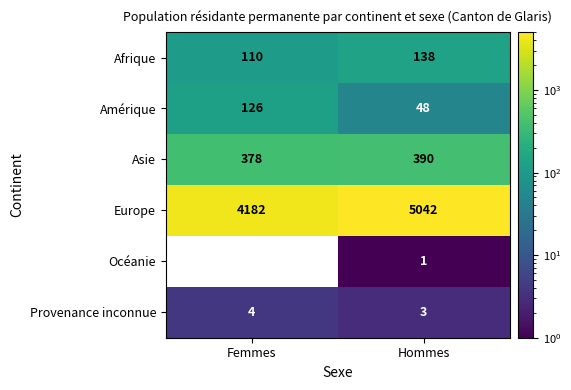

Which series changed the most between Femmes and Hommes?

Europe